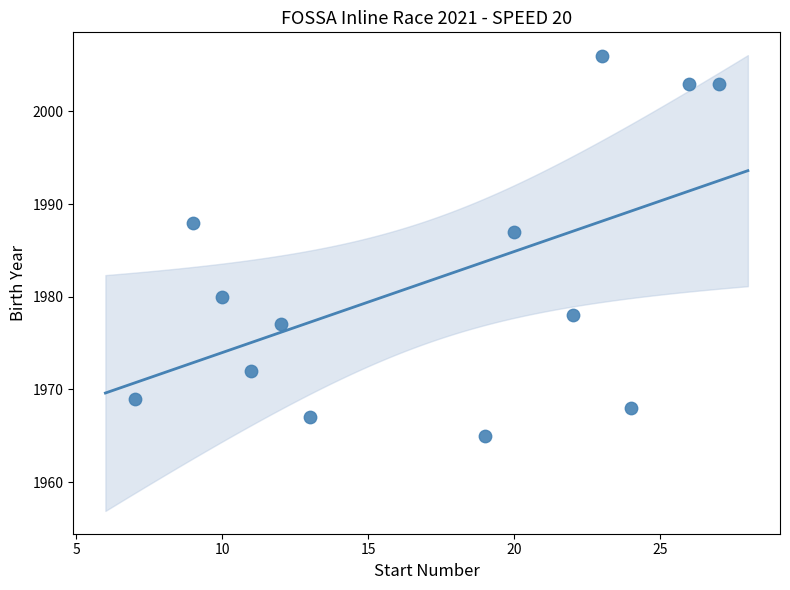

What Y value in the scatter plot is closest to 1985?

1987